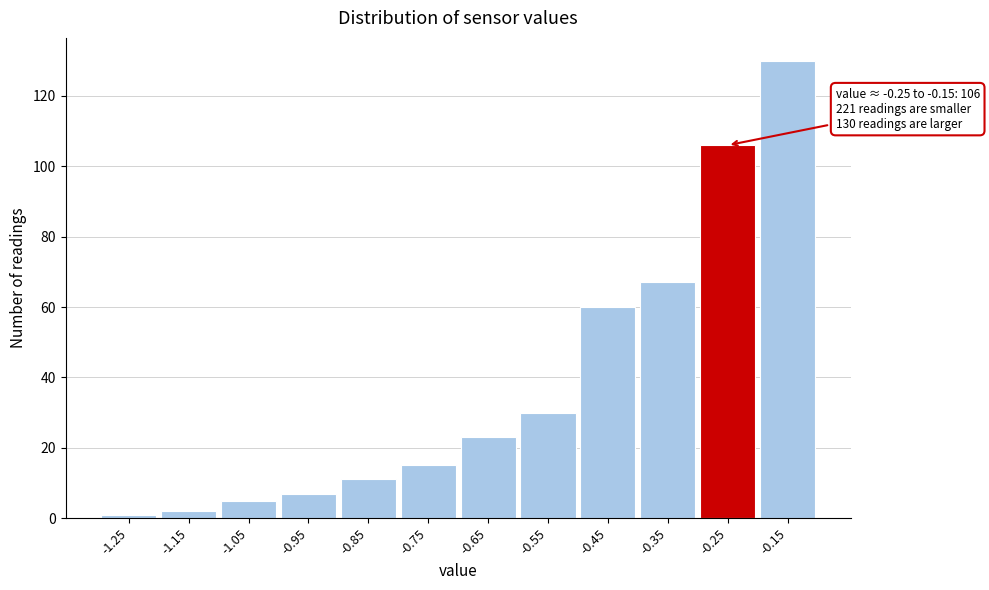

Reading right to left, list all the values displayed in this chart.

130	106	67	60	30	23	15	11	7	5	2	1